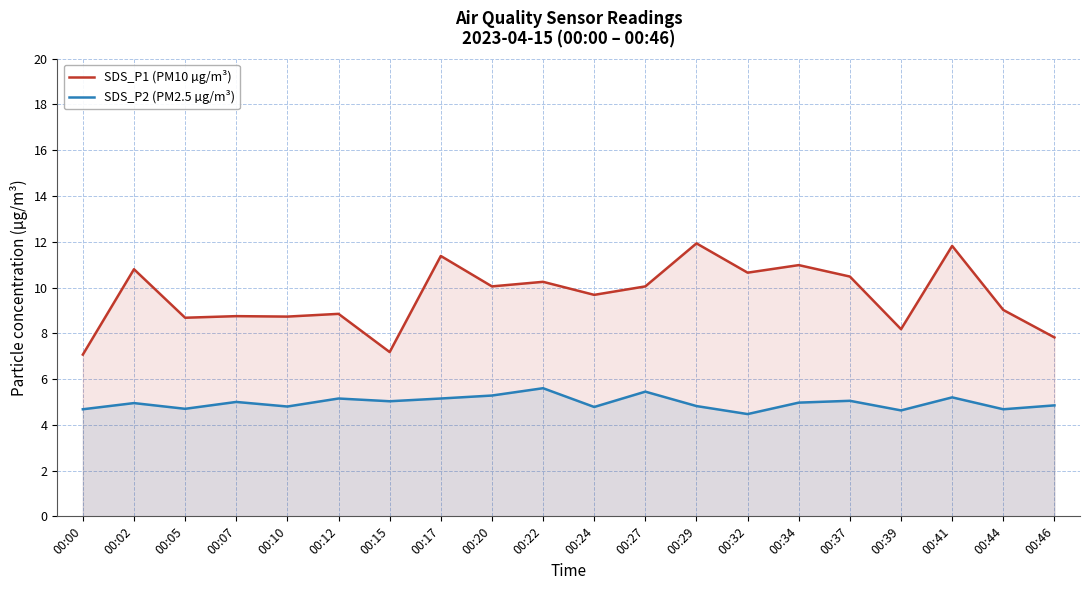

What is the minimum value shown in the chart?

4.5